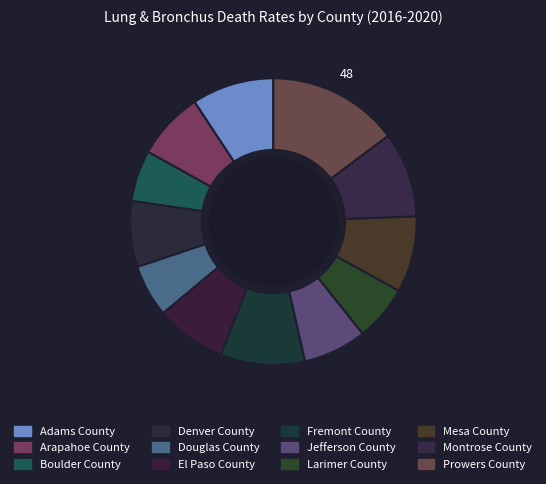

Count the number of slices in the pie.

12